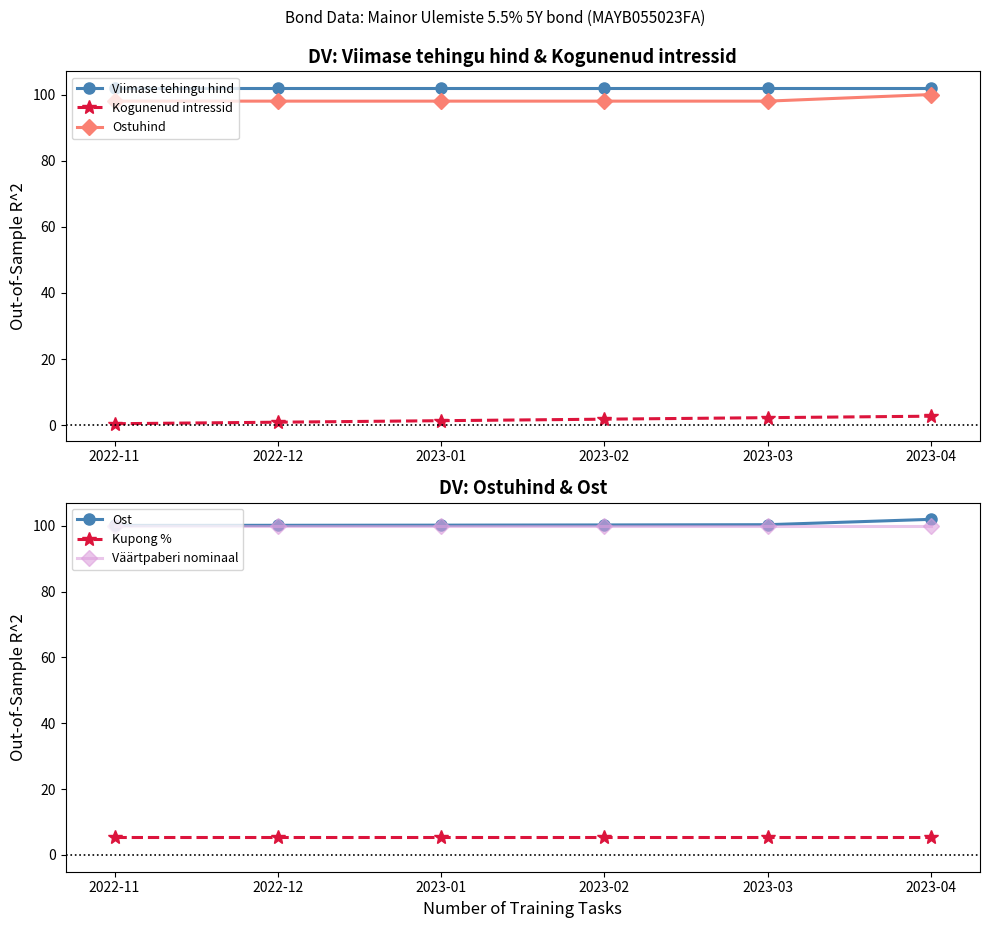

Which series has the largest total across all categories?

Viimase tehingu hind